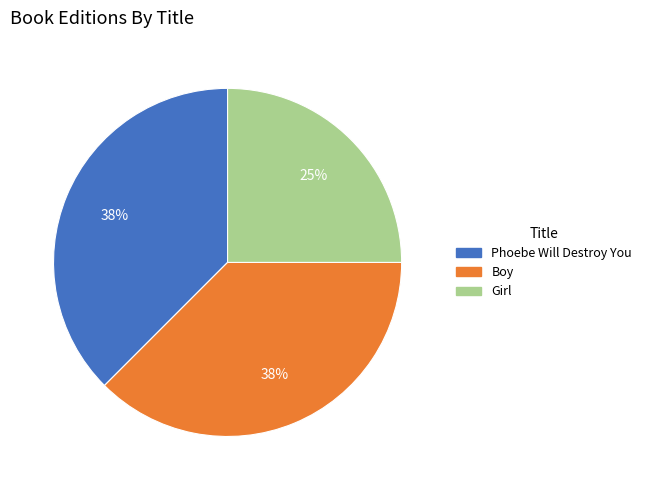

Does any single category account for the majority?

No